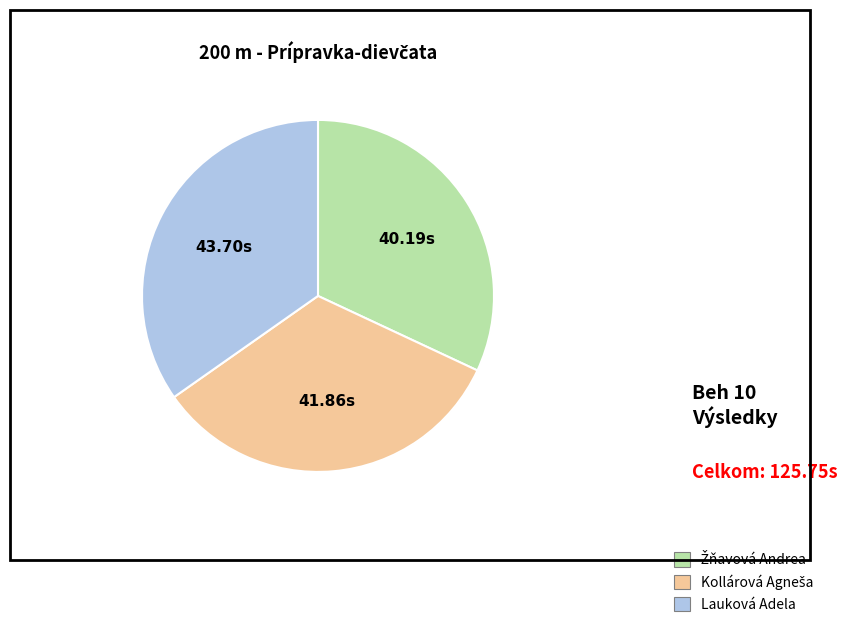

What is the largest slice in the pie chart?

Lauková Adela